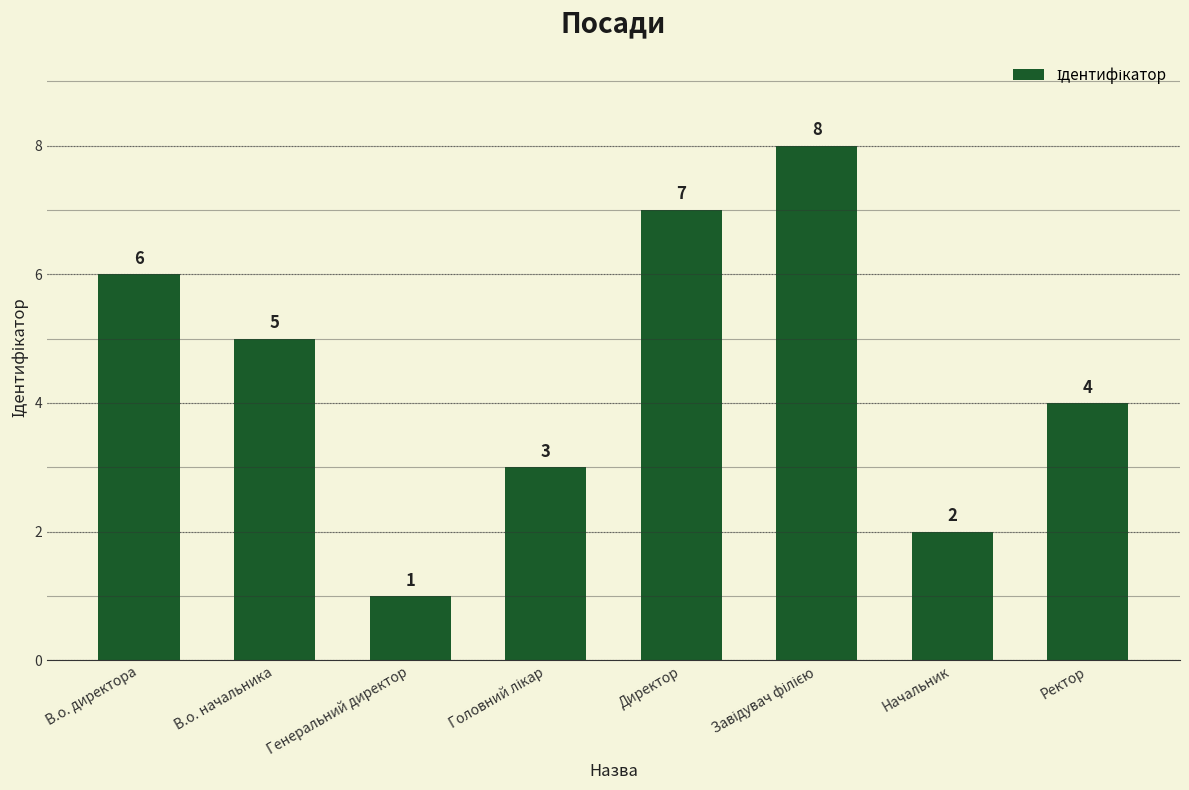

What is the greatest value displayed?

8